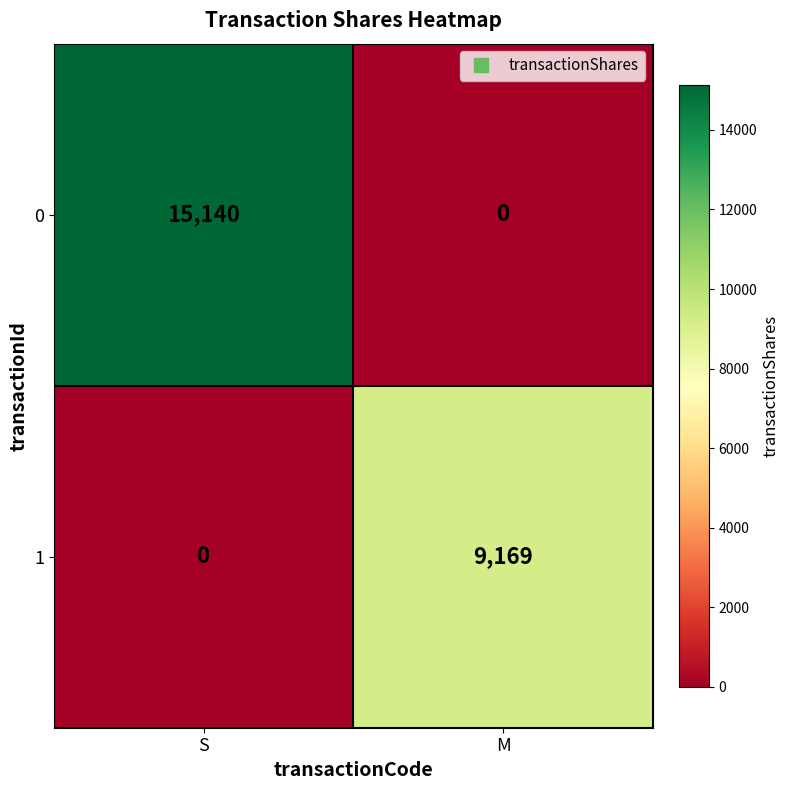

What is the difference between the maximum and minimum values in the 1 series?

9169